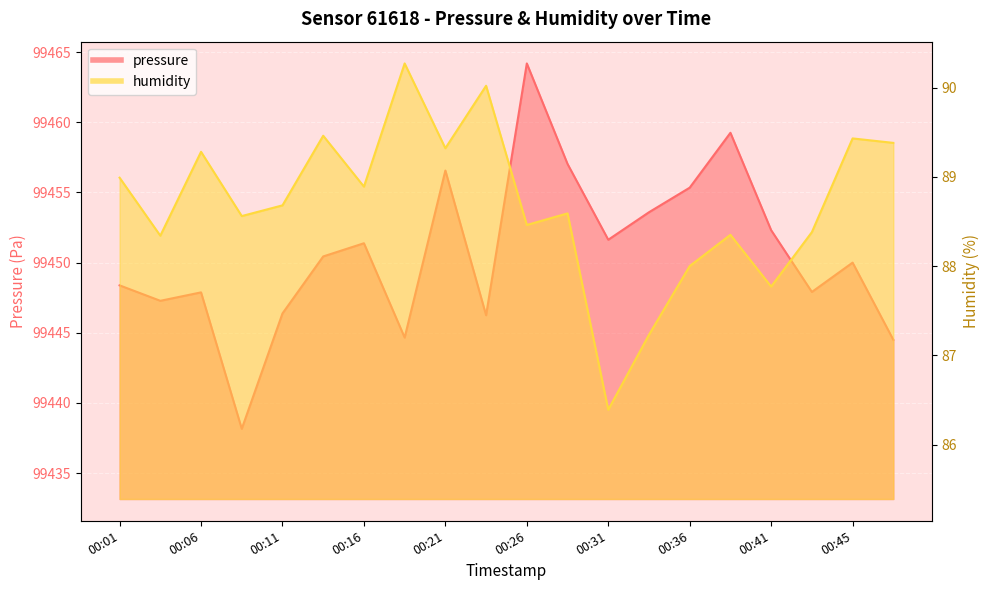

The value of pressure at 00:23 is 169925.5. True or false?

False